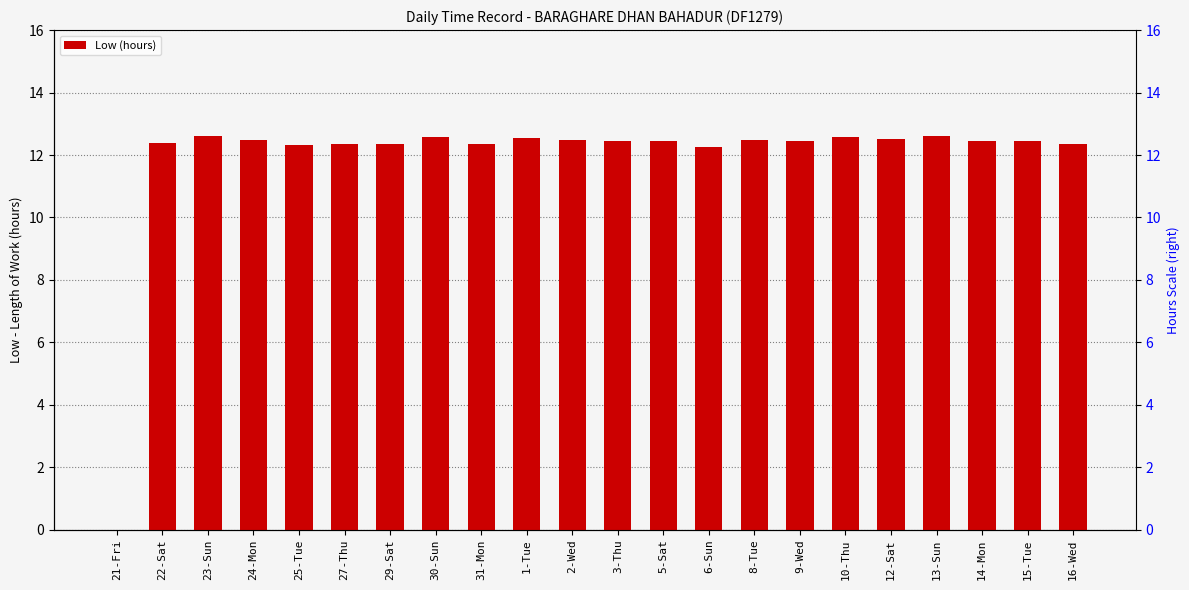

What is the greatest value displayed?

12.6